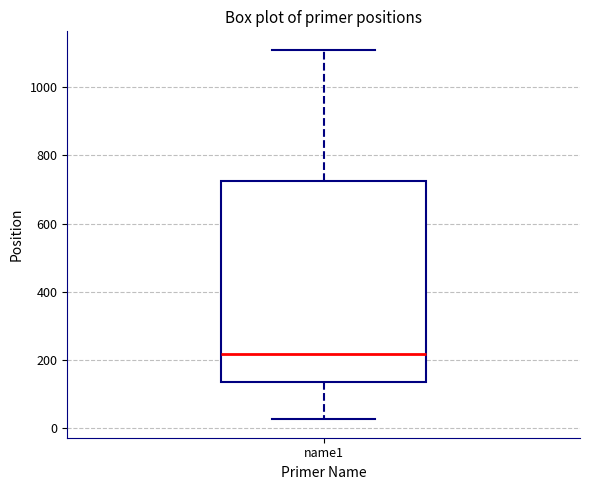

Where does the lower whisker of the box for name1 end on the y-axis? The values are not printed on the chart, so give them approximately, as read against the axis.

20